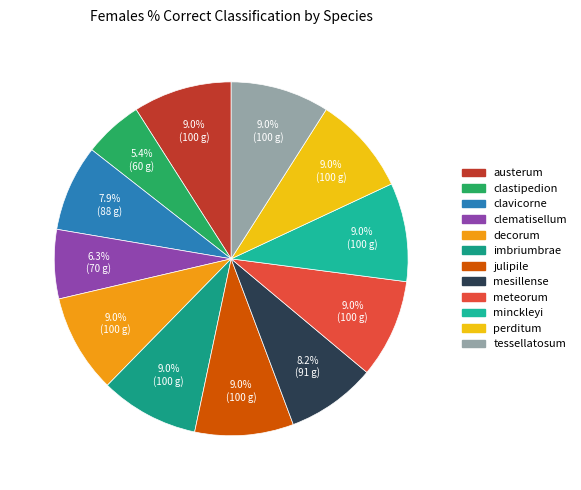

Is it true that clavicorne is 8% of the pie?

True